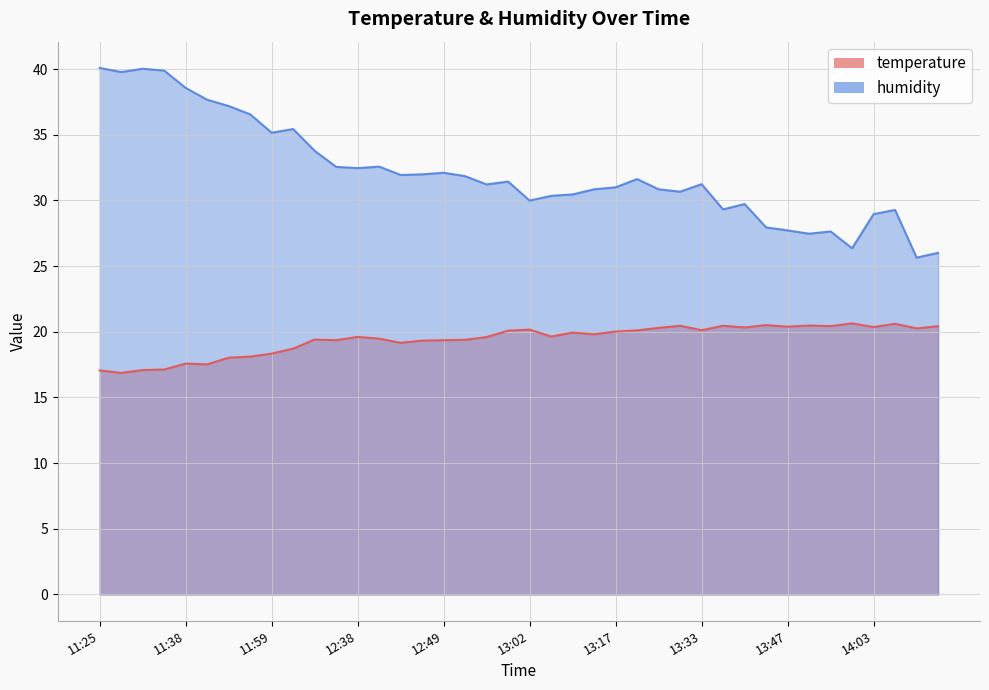

What is the label of the 19th point from the right?

13:04